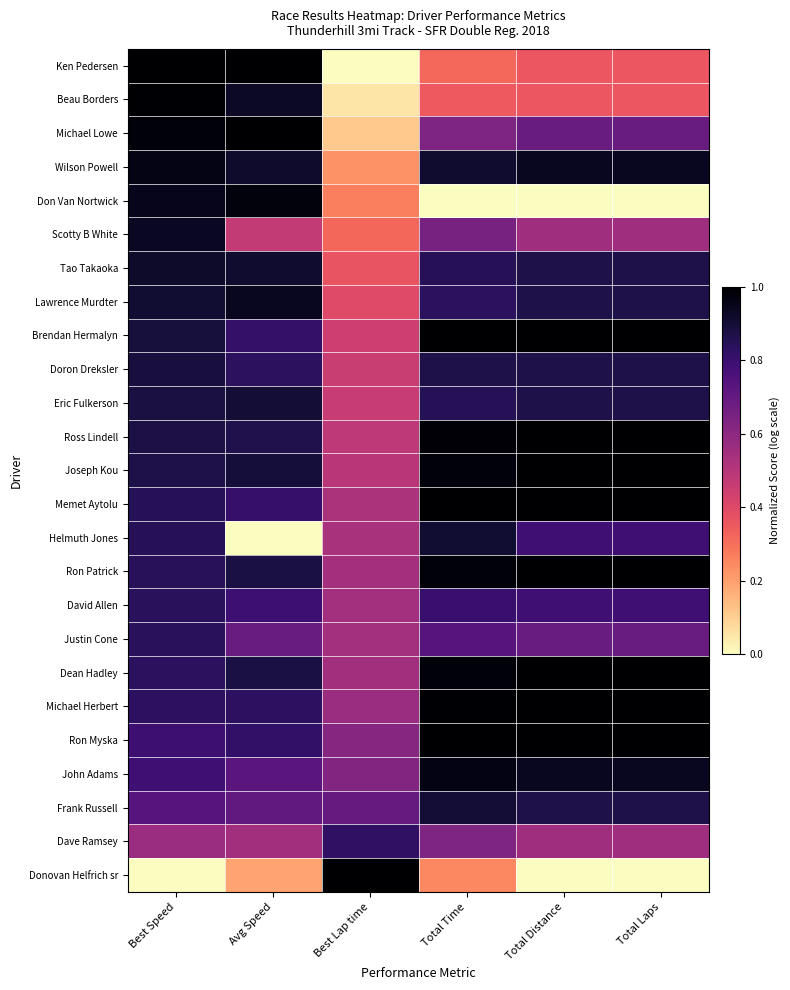

At which category does the chart reach its peak across all series?

Best Speed